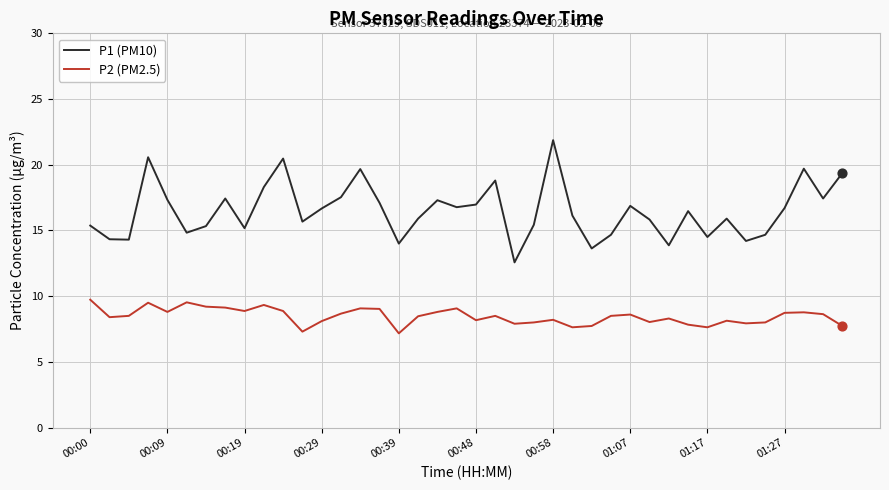

What are all the series names shown in the legend?

P1 (PM10), P2 (PM2.5)